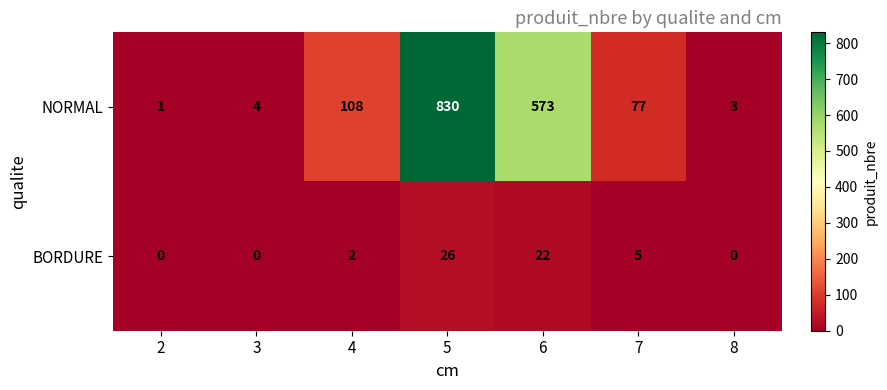

Rank the series by their maximum value, from highest to lowest.

NORMAL, BORDURE